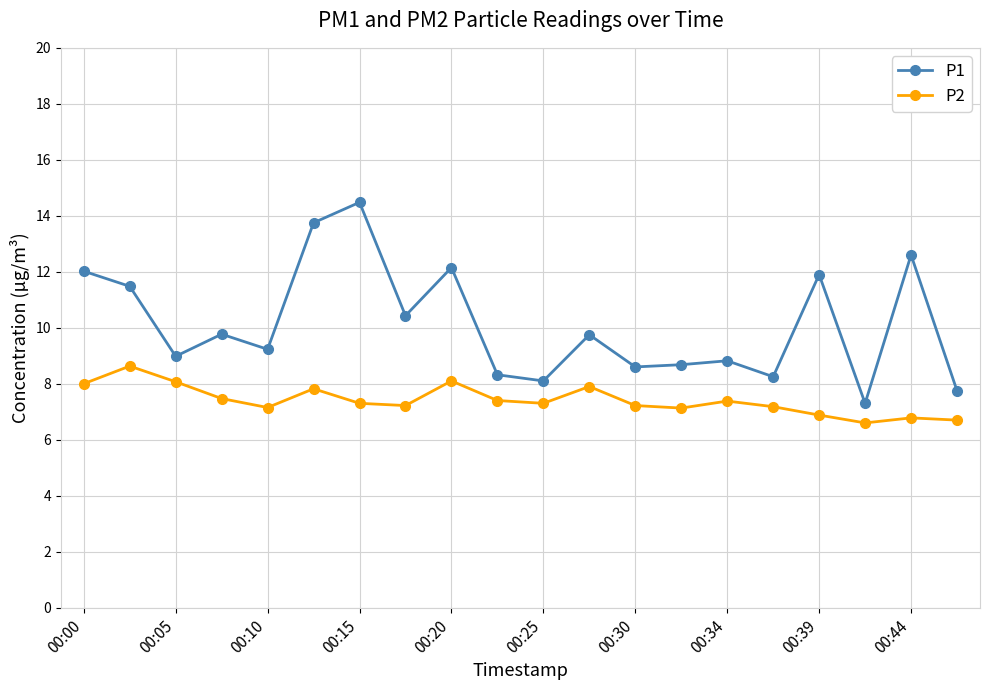

What is the smallest value displayed?

6.6